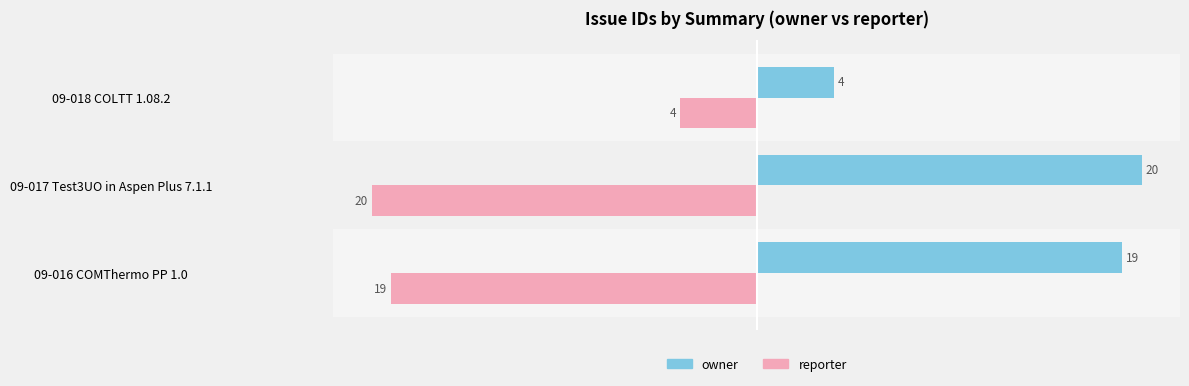

Where is owner nearest to the value 12?

09-016 COMThermo PP 1.0